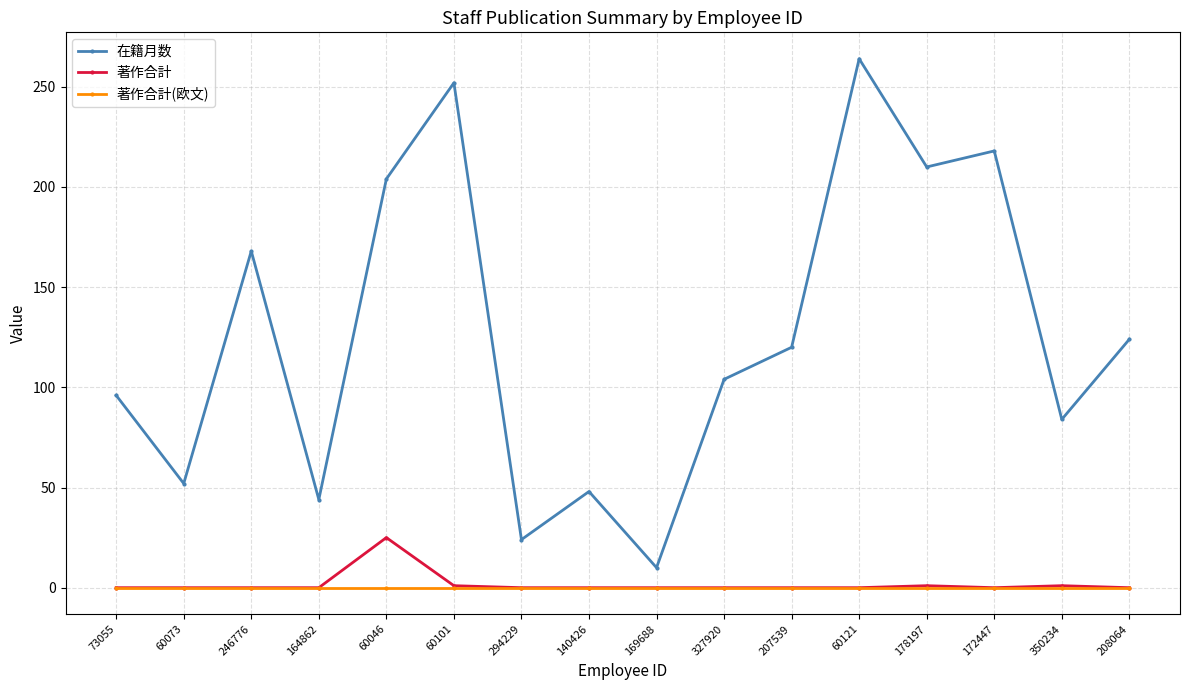

List the series in order of their peak value, highest first.

在籍月数, 著作合計, 著作合計(欧文)